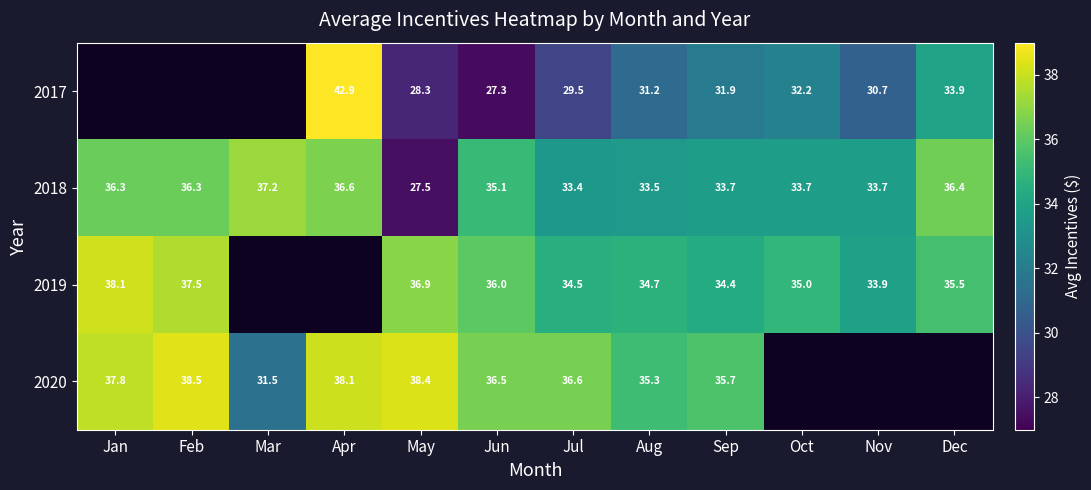

Rank the categories by 2017 value from highest to lowest.

Jan, Feb, Mar, Apr, Dec, Oct, Sep, Aug, Nov, Jul, May, Jun